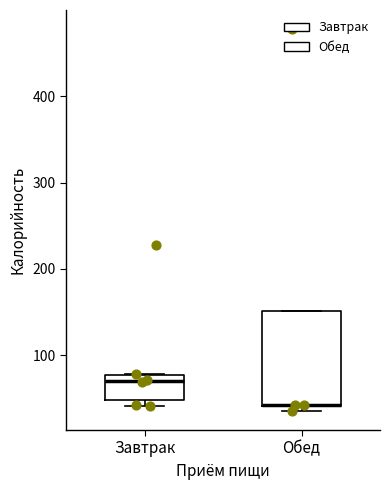

Comparing the boxes themselves (not the whiskers), which one is the tallest?

Обед